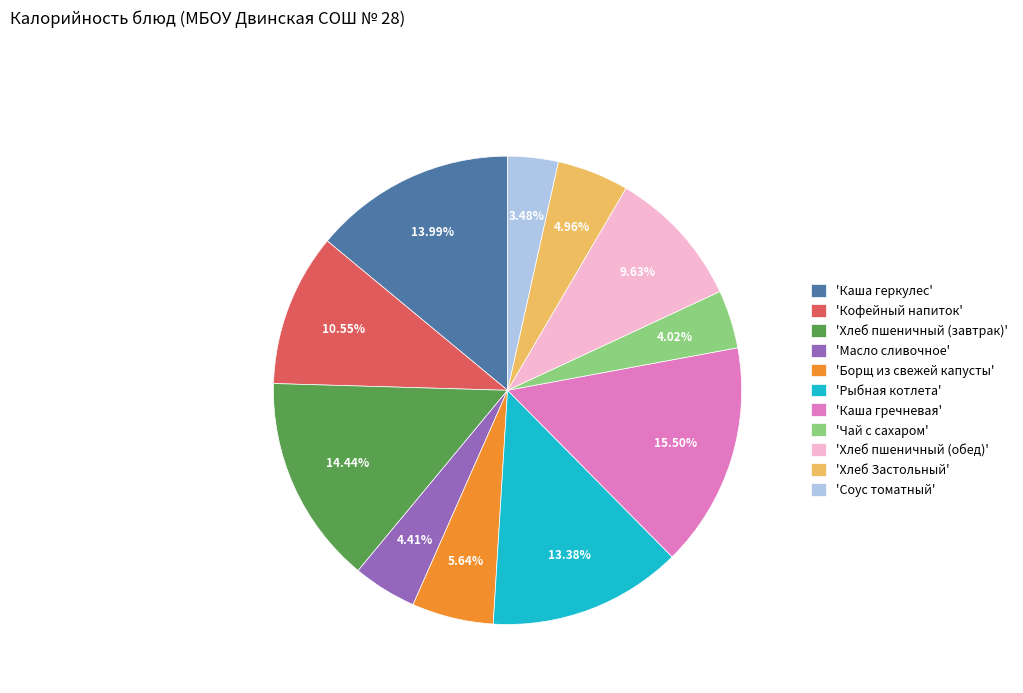

Does any single category account for the majority?

No